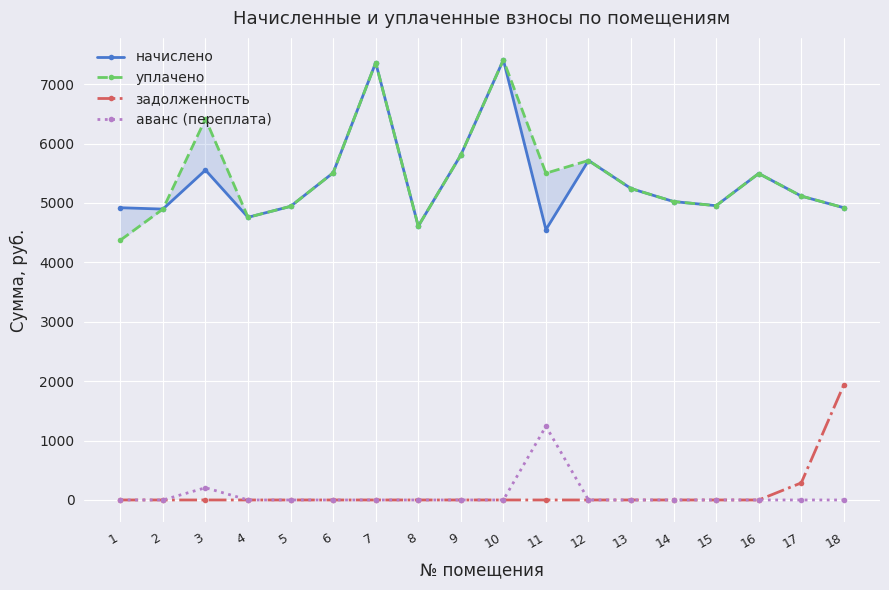

Reading left to right, what are all the values shown in this chart?

начислено: 4919.0	4896.0	5552.6	4757.8	4942.1	5506.6	7361.1	4608.0	5806.1	7407.4	4550.4	5713.9	5241.6	5022.7	4953.6	5495.0	5114.9	4919.0
уплачено: 4372.5	4896.0	6413.8	4757.8	4942.1	5506.6	7361.1	4608.0	5806.1	7407.4	5500.0	5713.9	5241.6	5022.7	4953.6	5495.0	5114.9	4920.0
задолженность: 0.0	0.0	0.0	0.0	0.0	0.0	0.0	0.0	0.0	0.0	0.0	0.0	0.0	0.0	0.0	0.0	287.7	1937.4
аванс (переплата): 0.0	0.0	205.7	0.0	0.0	0.0	0.0	0.0	0.0	0.0	1240.8	0.0	0.0	0.0	0.0	0.0	0.0	0.0